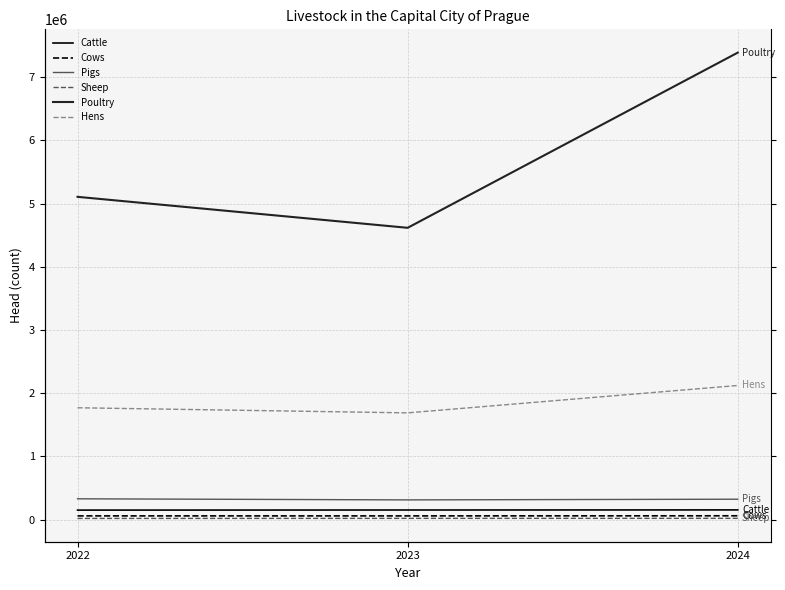

What is the total value across all series at 2024?

10074383